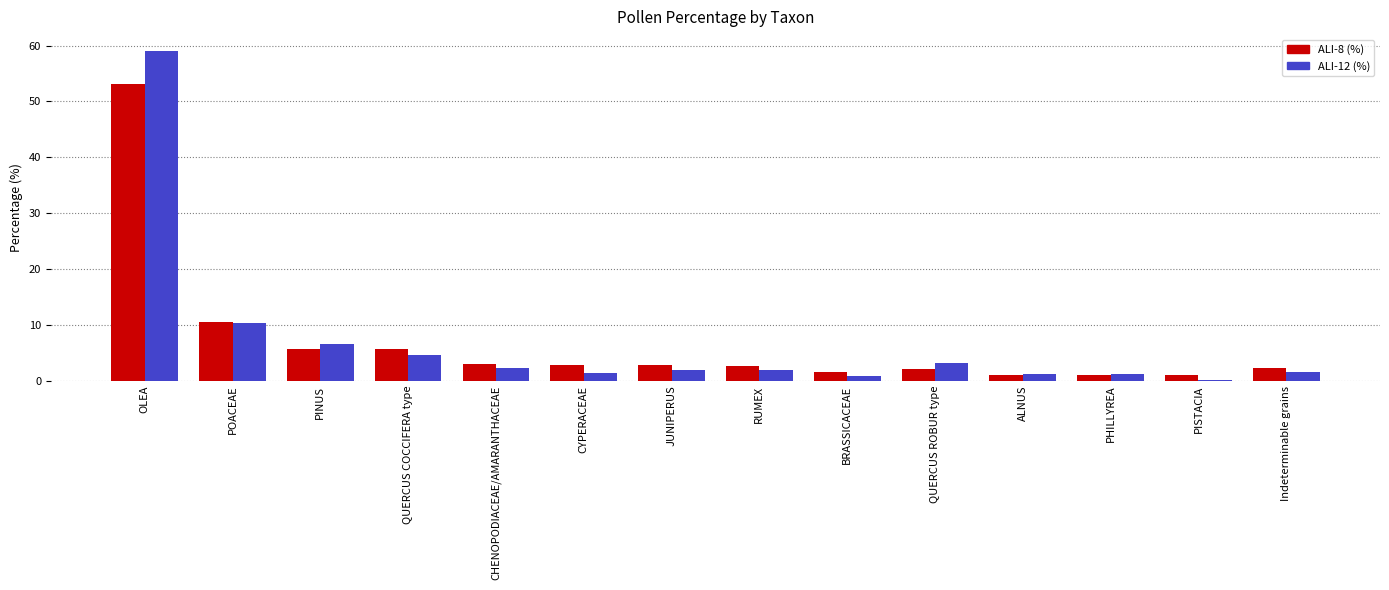

How many bars are there in total?

28